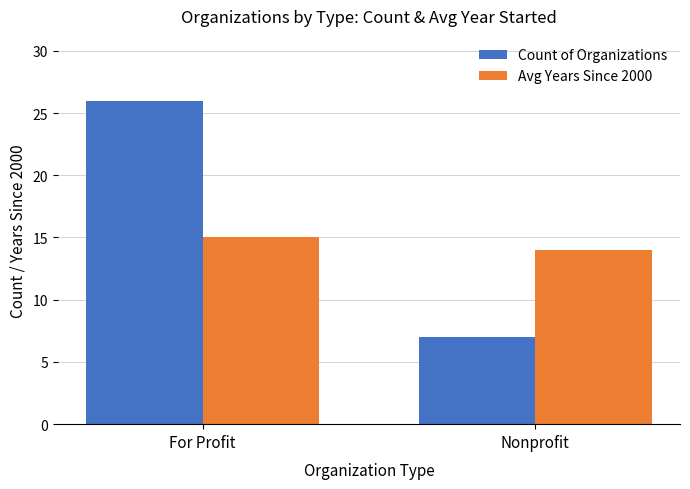

Rank the series at For Profit from highest to lowest value.

Count of Organizations, Avg Years Since 2000